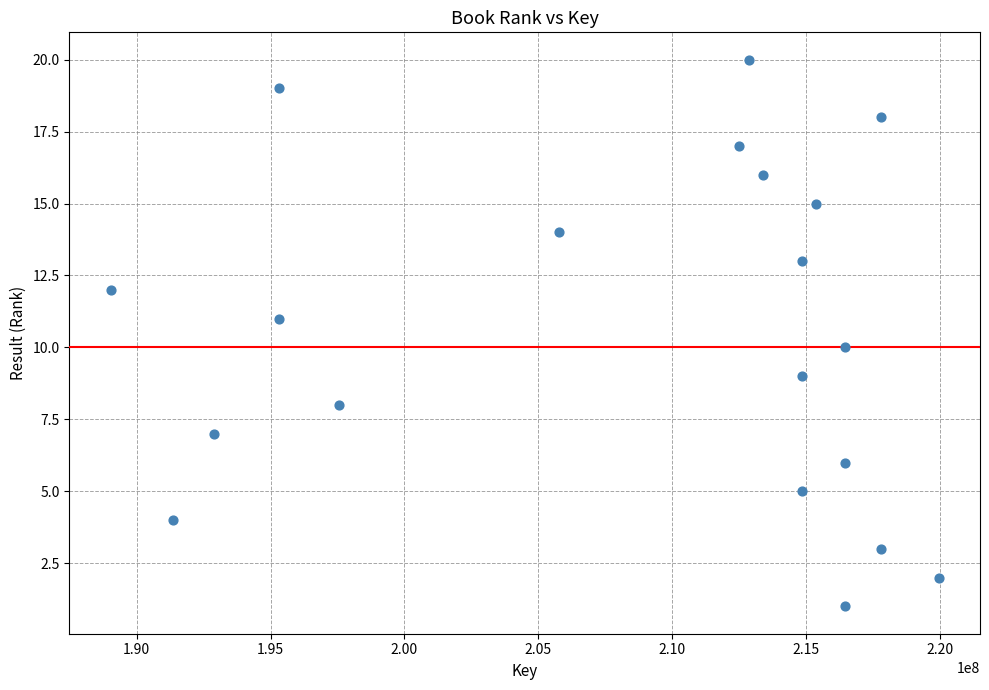

What is the range of Y values (max minus min)?

19